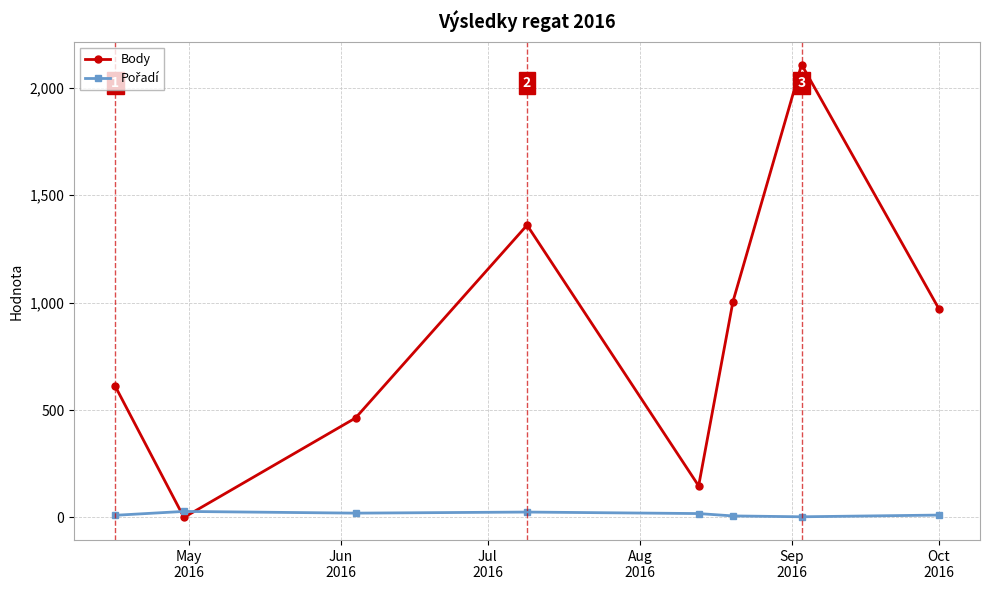

At how many categories does at least one series exceed 782?

4